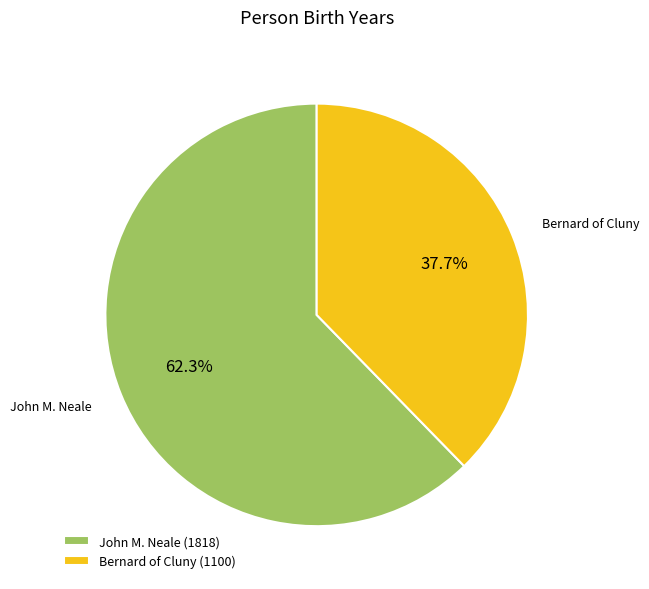

To the nearest percent, what is the combined percentage of Bernard of Cluny and John M. Neale?

100%